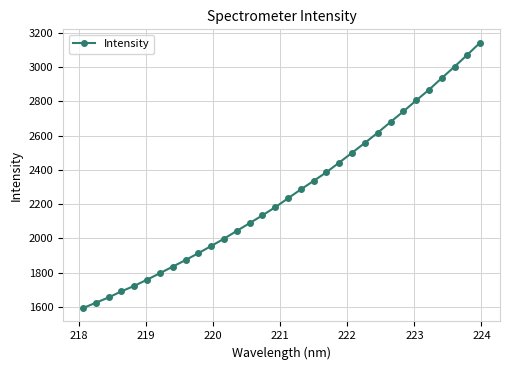

What is the average value?

2265.2